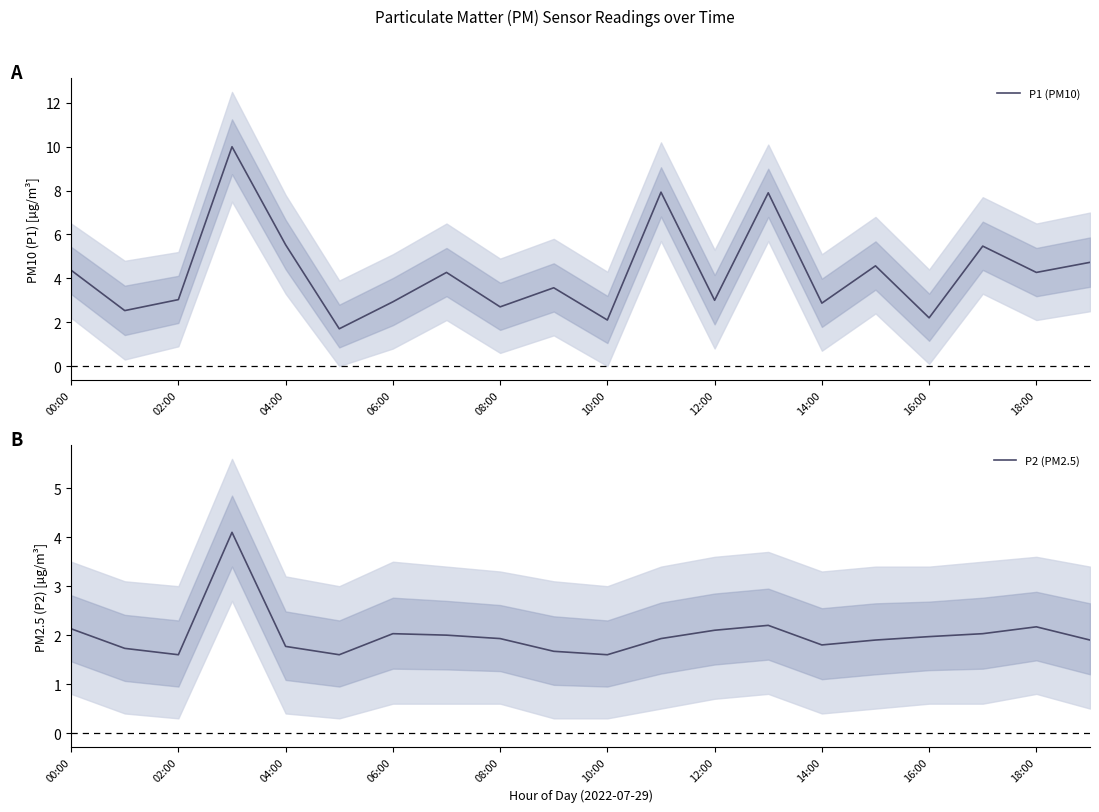

What is the highest value of the P1 (PM10) series?

10.0